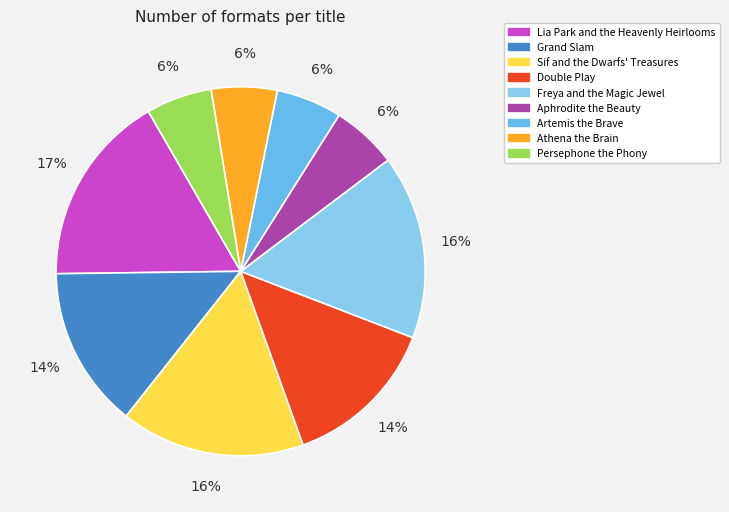

Approximately how many times larger is the value at Lia Park and the Heavenly Heirlooms compared to Freya and the Magic Jewel?

1.0